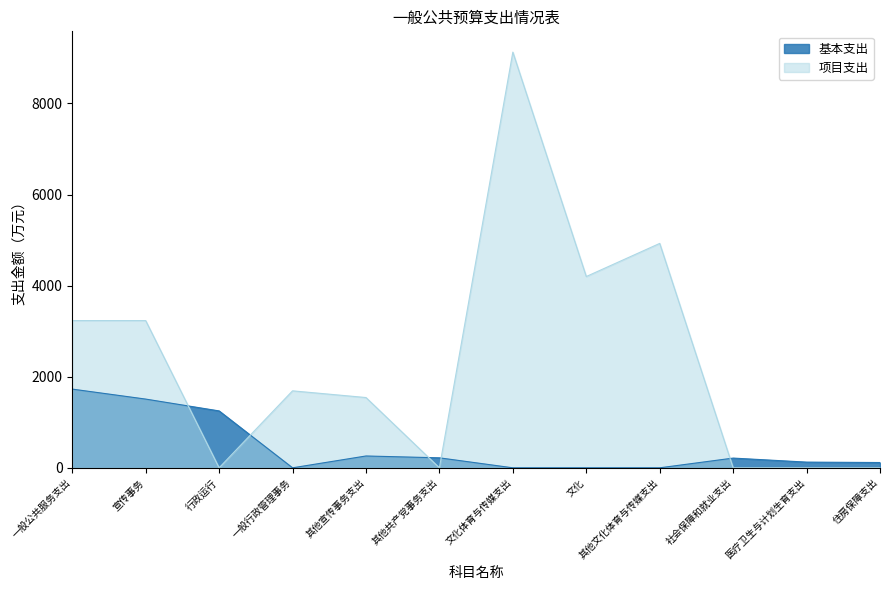

What is the average value of the 项目支出 series?

2329.4